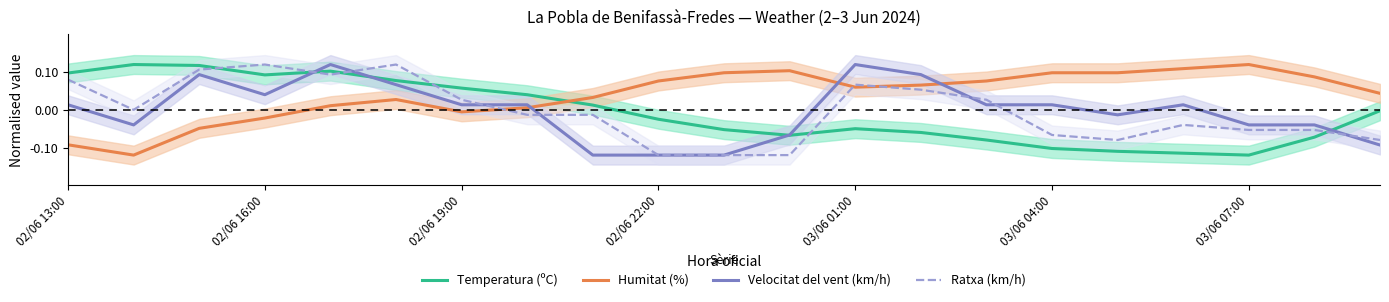

At 17, list the series in order from smallest to largest.

Temperatura (ºC), Ratxa (km/h), Velocitat del vent (km/h), Humitat (%)